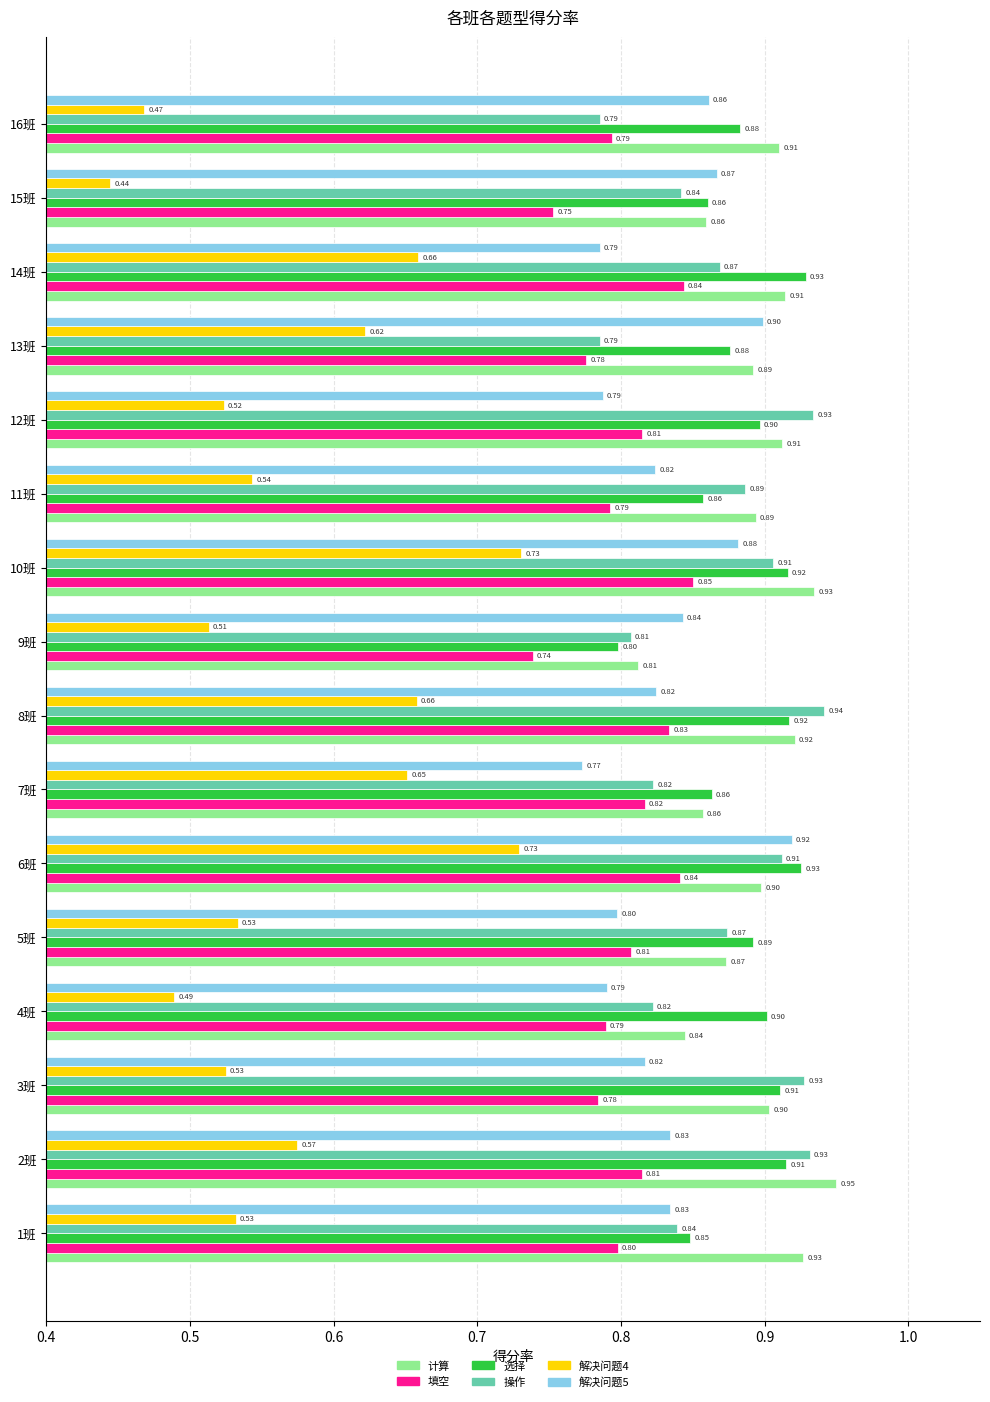

What are all the series names shown in the legend?

计算, 填空, 选择, 操作, 解决问题4, 解决问题5